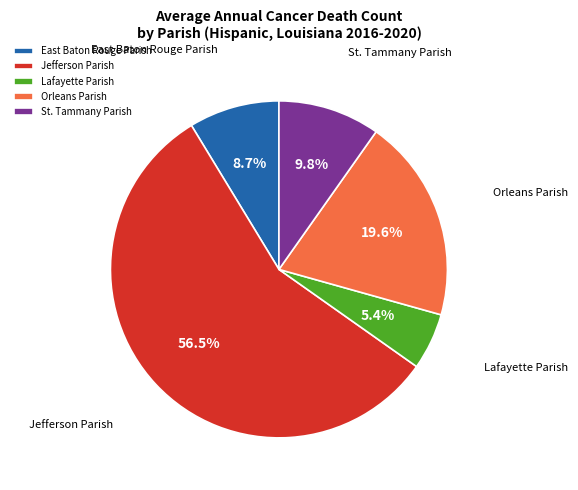

To the nearest percent, what percentage of the pie is Orleans Parish?

20%